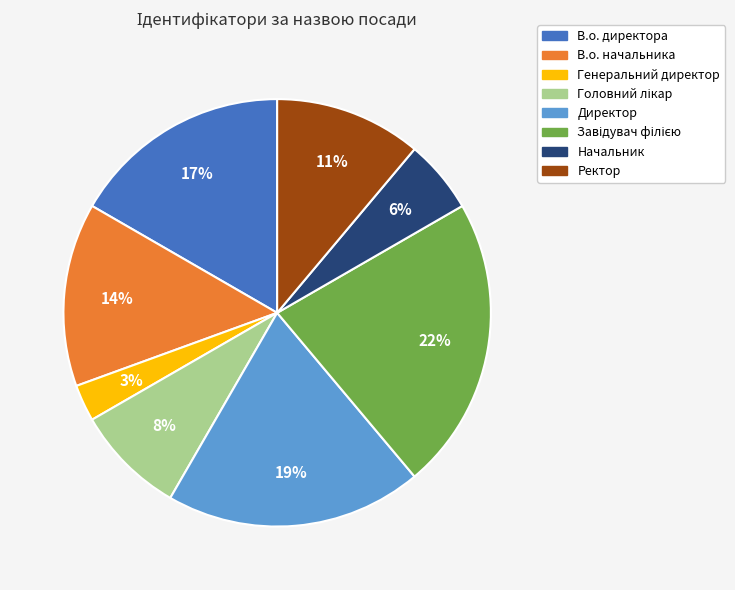

To the nearest percent, what is the average slice percentage?

12%